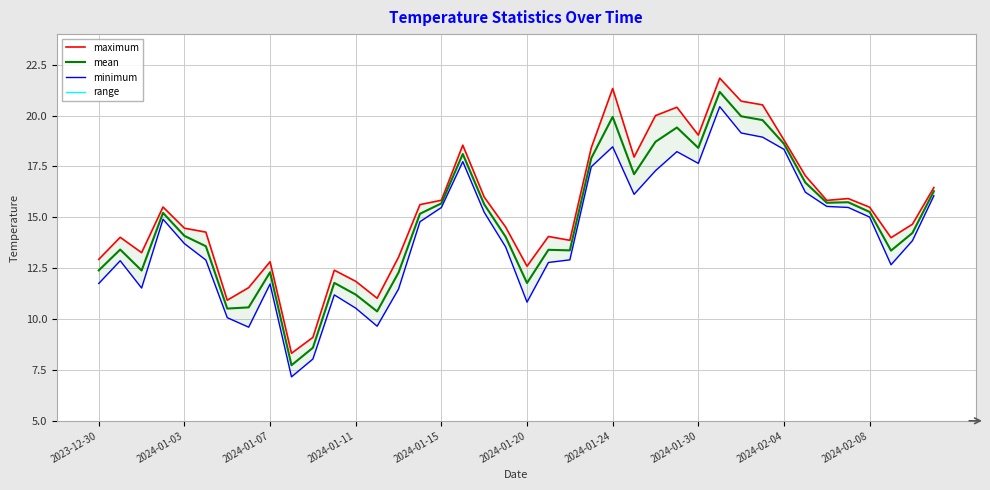

How many categories are shown in the chart?

40